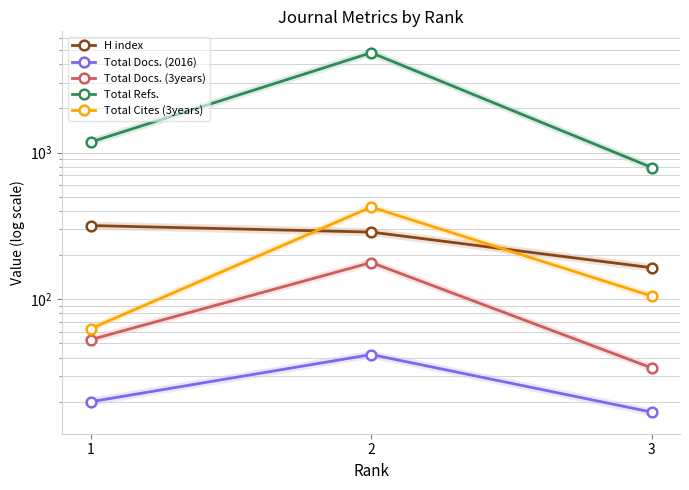

Where does the Total Refs. series first go above 1178?

2